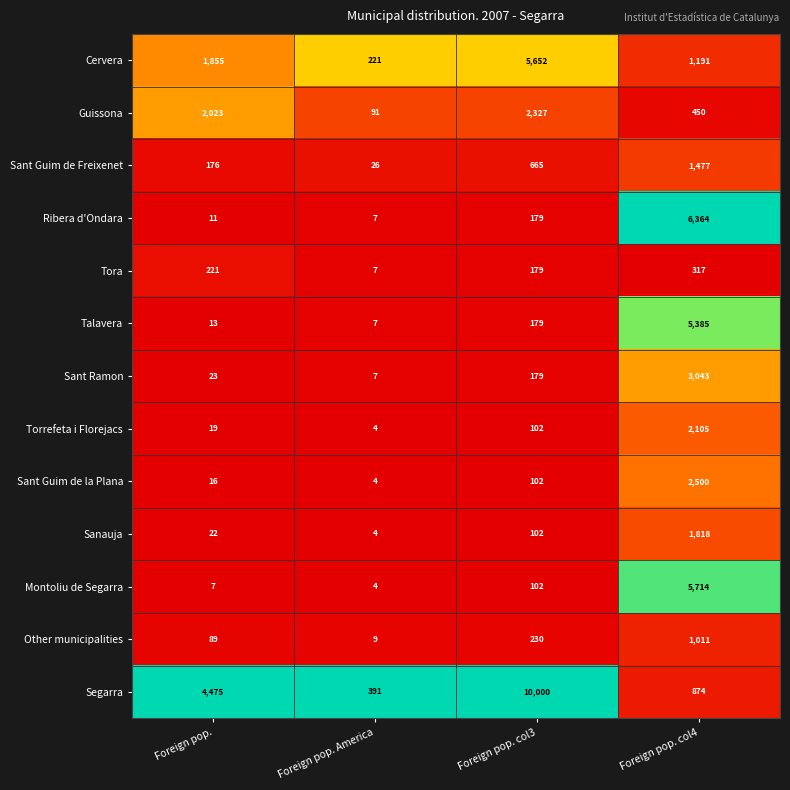

What is the difference between the Guissona values at Foreign pop. and Foreign pop. col4?

1573